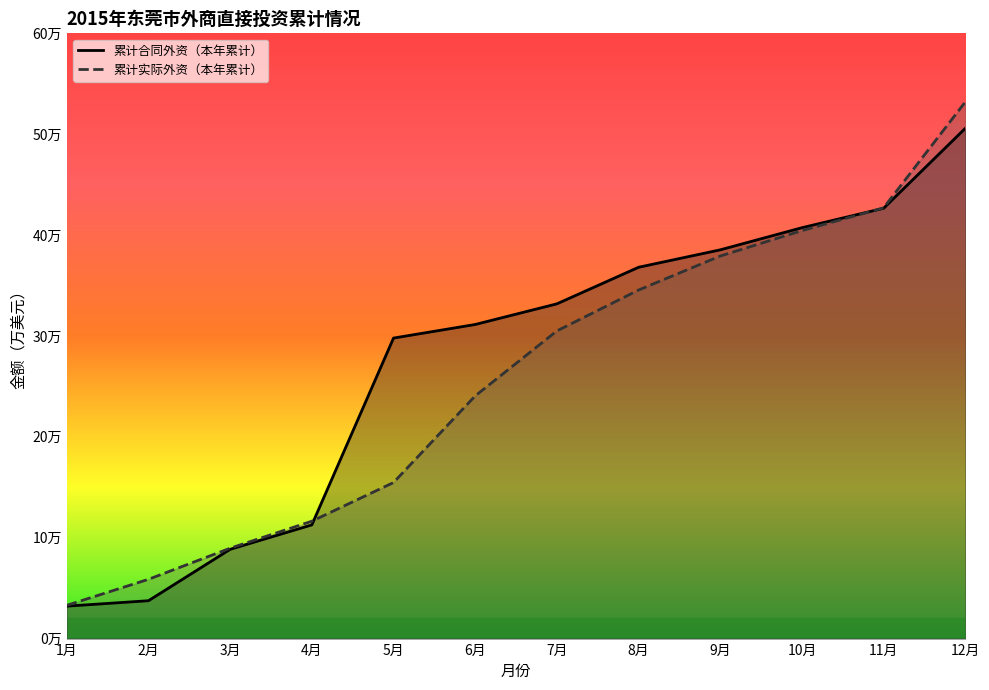

Where does the 累计合同外资（本年累计） series first go above 331835?

8月